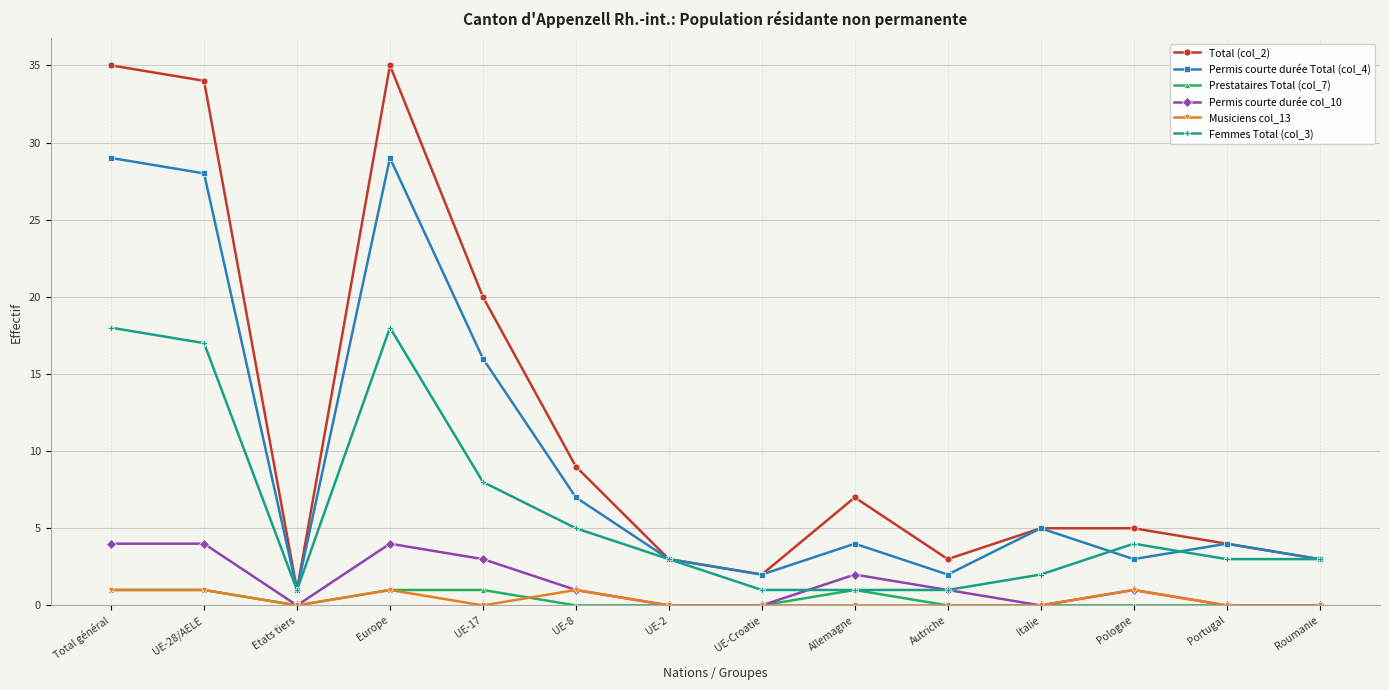

Reading right to left, list all the values displayed in this chart.

Total (col_2): Roumanie=3	Portugal=4	Pologne=5	Italie=5	Autriche=3	Allemagne=7	UE-Croatie=2	UE-2=3	UE-8=9	UE-17=20	Europe=35	Etats tiers=1	UE-28/AELE=34	Total général=35
Permis courte durée Total (col_4): Roumanie=3	Portugal=4	Pologne=3	Italie=5	Autriche=2	Allemagne=4	UE-Croatie=2	UE-2=3	UE-8=7	UE-17=16	Europe=29	Etats tiers=1	UE-28/AELE=28	Total général=29
Prestataires Total (col_7): Roumanie=0	Portugal=0	Pologne=0	Italie=0	Autriche=0	Allemagne=1	UE-Croatie=0	UE-2=0	UE-8=0	UE-17=1	Europe=1	Etats tiers=0	UE-28/AELE=1	Total général=1
Permis courte durée col_10: Roumanie=0	Portugal=0	Pologne=1	Italie=0	Autriche=1	Allemagne=2	UE-Croatie=0	UE-2=0	UE-8=1	UE-17=3	Europe=4	Etats tiers=0	UE-28/AELE=4	Total général=4
Musiciens col_13: Roumanie=0	Portugal=0	Pologne=1	Italie=0	Autriche=0	Allemagne=0	UE-Croatie=0	UE-2=0	UE-8=1	UE-17=0	Europe=1	Etats tiers=0	UE-28/AELE=1	Total général=1
Femmes Total (col_3): Roumanie=3	Portugal=3	Pologne=4	Italie=2	Autriche=1	Allemagne=1	UE-Croatie=1	UE-2=3	UE-8=5	UE-17=8	Europe=18	Etats tiers=1	UE-28/AELE=17	Total général=18